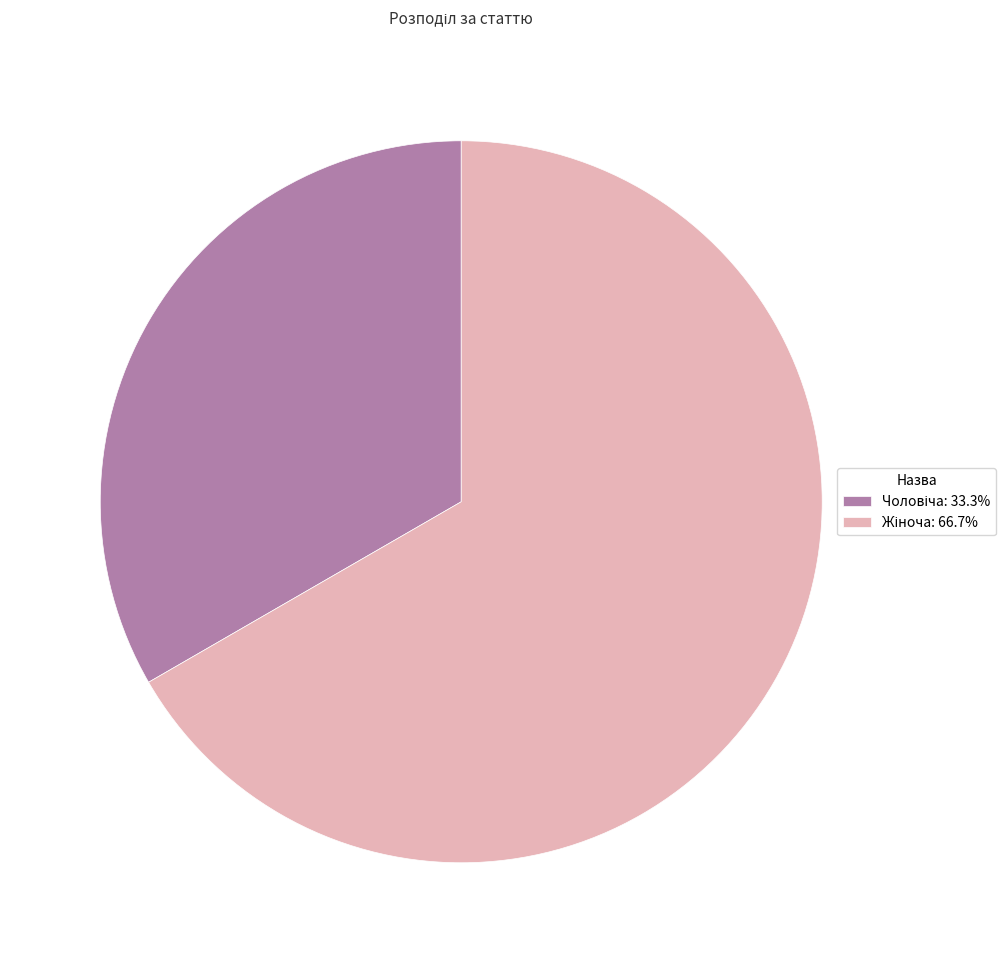

Is there a majority slice in this chart?

Yes